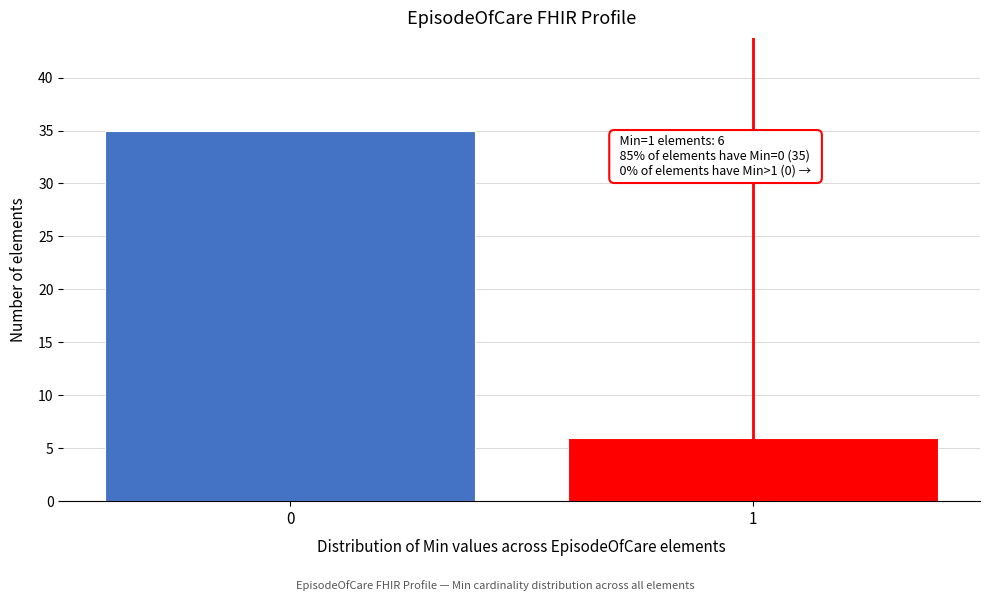

Reading right to left, what are all the values shown in this chart?

6	35